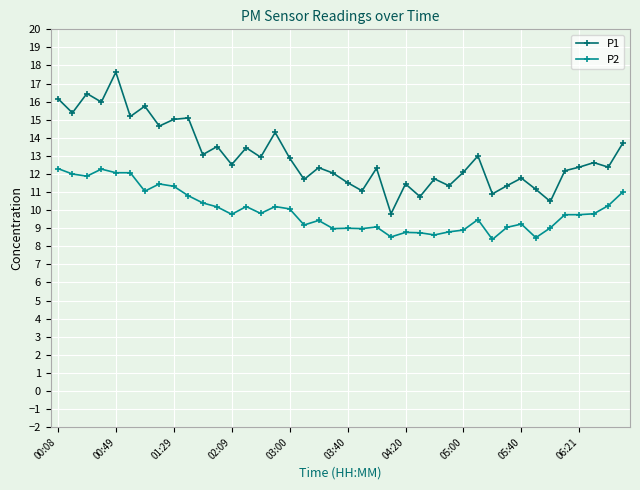

How many categories are shown in the chart?

40